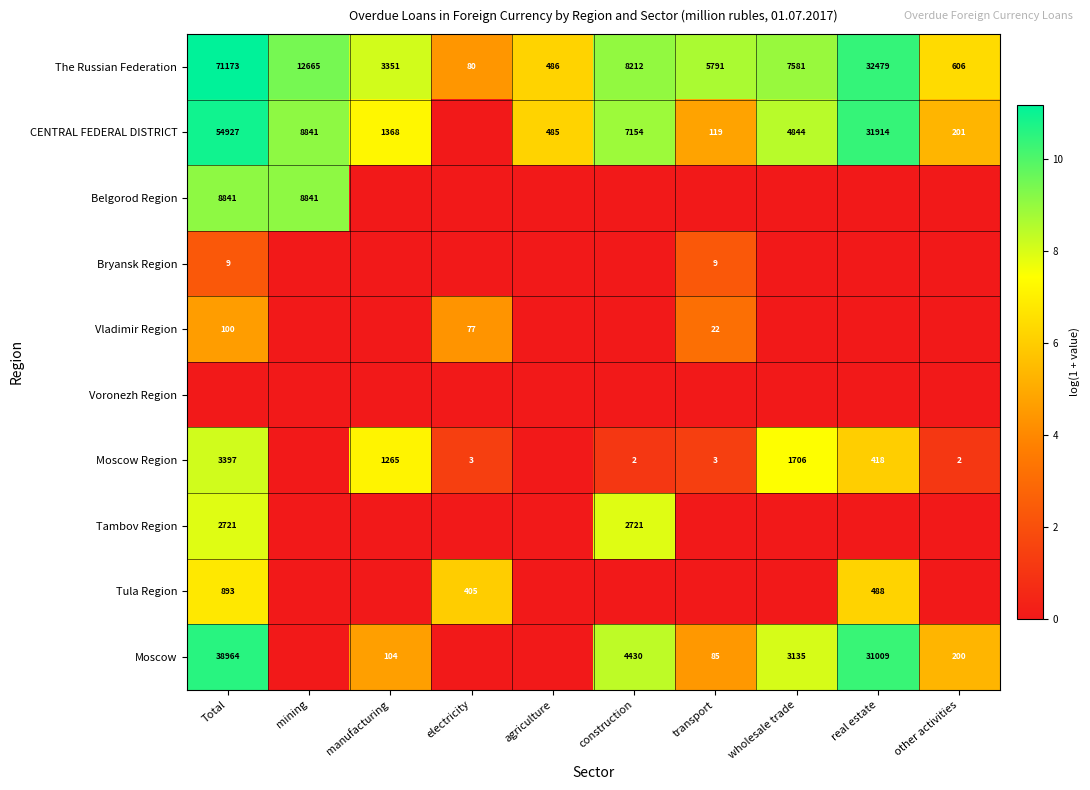

Count the number of categories in the chart.

10